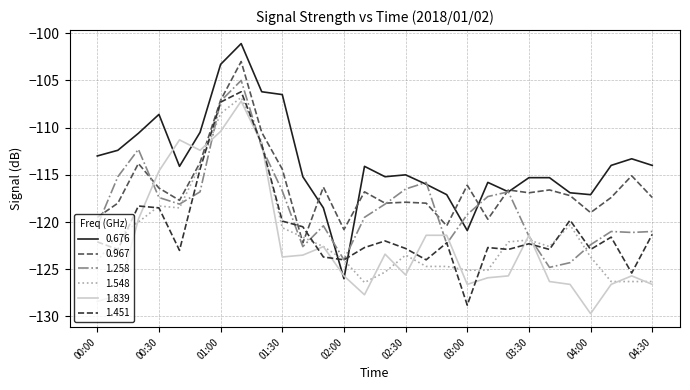

What is the greatest value displayed?

-101.1